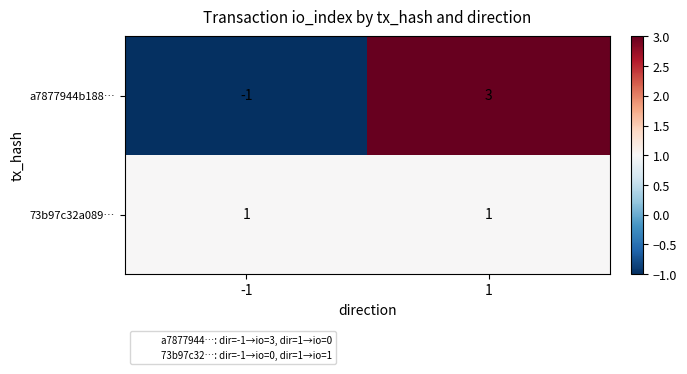

At which category is the sum across all series the highest?

1